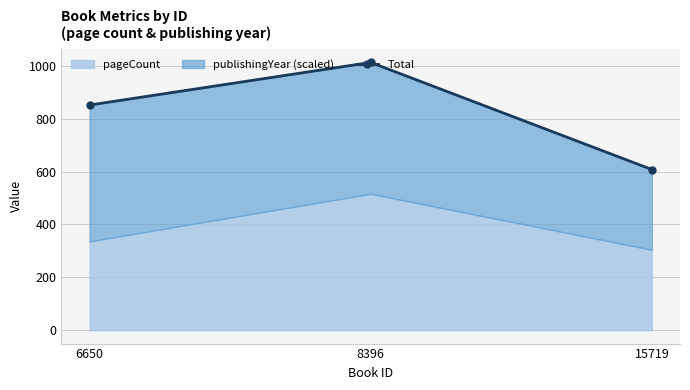

What is the ratio of the value at 6650 to the value at 8396?

0.8